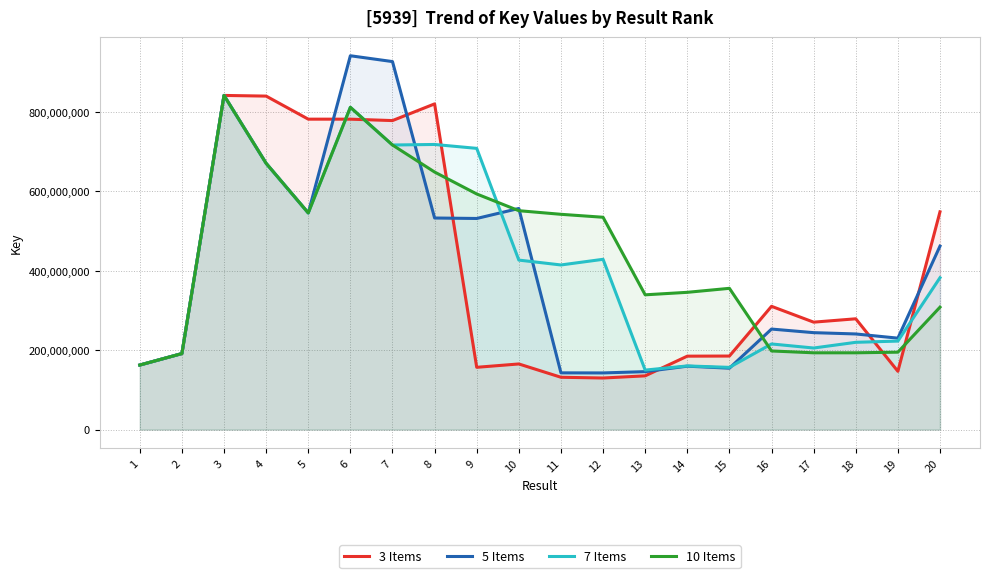

Reading left to right, extract all data points from this chart.

3 Items: 1=162547456.0	2=191429195.5	3=841550451.0	4=839865446.3	5=781806271.7	6=781761817.0	7=778231172.3	8=820235540.7	9=156868637.0	10=165289420.3	11=131780604.3	12=129895169.7	13=135359813.3	14=184923359.0	15=185215451.0	16=310446835.7	17=270578117.3	18=279034461.3	19=146788533.7	20=548392678.3
5 Items: 1=162547456.0	2=191429195.5	3=841550451.0	4=670535948.8	5=545655441.2	6=941477869.6	7=926795784.2	8=532866495.0	9=531679784.0	10=556885673.4	11=142877767.4	12=142678182.4	13=145960237.0	14=159710600.6	15=154633800.8	16=253159975.8	17=244120369.2	18=240838589.6	19=230279080.6	20=462026705.6
7 Items: 1=162547456.0	2=191429195.5	3=841550451.0	4=670535948.8	5=545655441.2	6=811656134.0	7=716691044.6	8=718062338.9	9=708240617.7	10=426864888.6	11=414597406.6	12=428850145.4	13=149835458.4	14=160322629.4	15=156698678.4	16=215654686.4	17=205446356.7	18=219807474.3	19=222894699.6	20=382460441.7
10 Items: 1=162547456.0	2=191429195.5	3=841550451.0	4=670535948.8	5=545655441.2	6=811656134.0	7=716691044.6	8=648622978.5	9=593393635.0	10=551270557.3	11=542177818.5	12=534736983.3	13=339413366.0	14=345695192.3	15=355759737.1	16=198018871.6	17=193399275.8	18=193399413.3	19=194994840.6	20=308330253.2